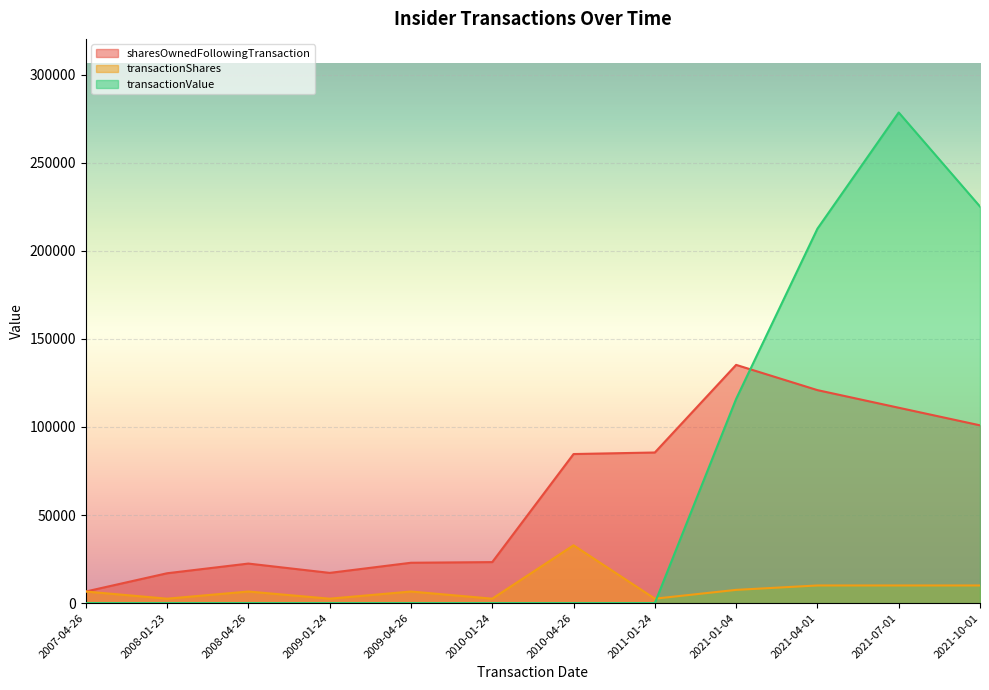

At which category does the chart reach its peak across all series?

2021-07-01